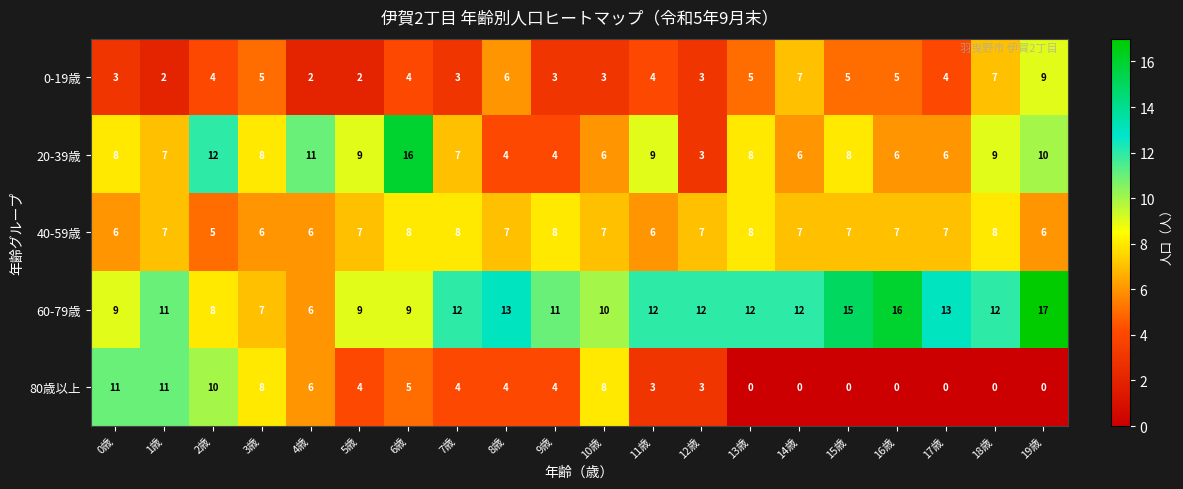

True or false: 80歳以上 has a value of 0 at 18歳.

True